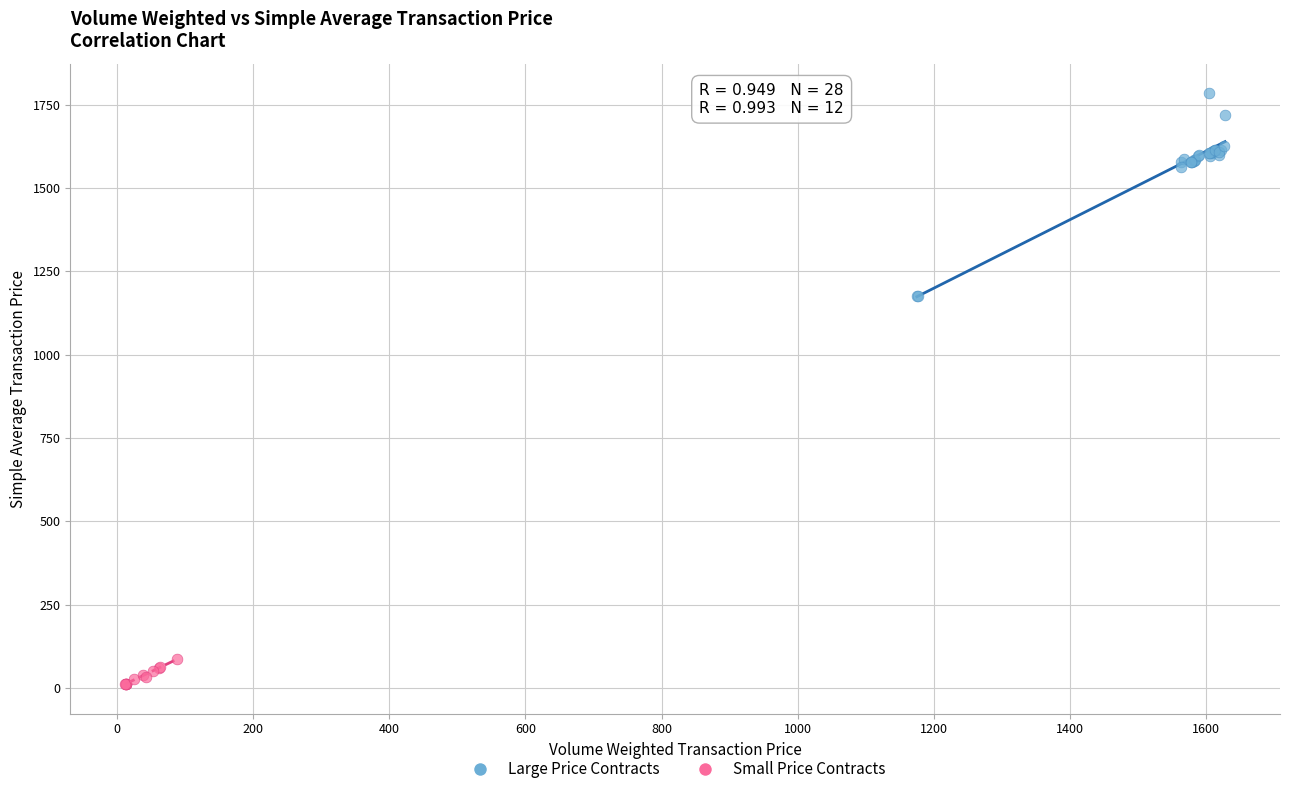

Which series reaches the minimum Y coordinate?

Small Price Contracts